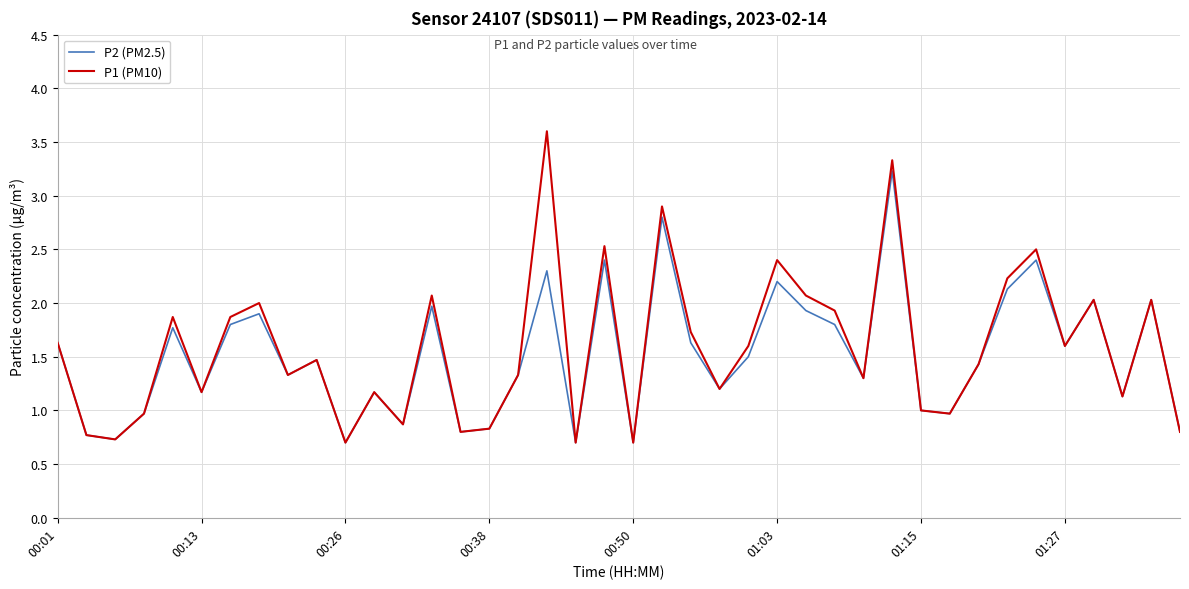

Rank the series by their maximum value, from lowest to highest.

P2 (PM2.5), P1 (PM10)